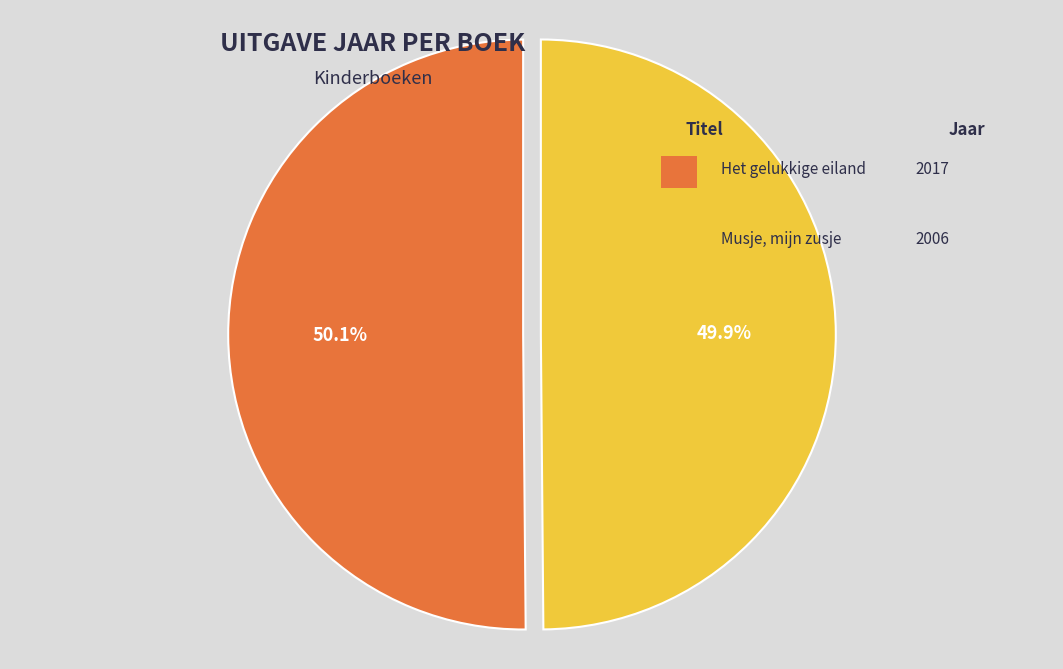

To the nearest percent, what is the average slice percentage?

50%